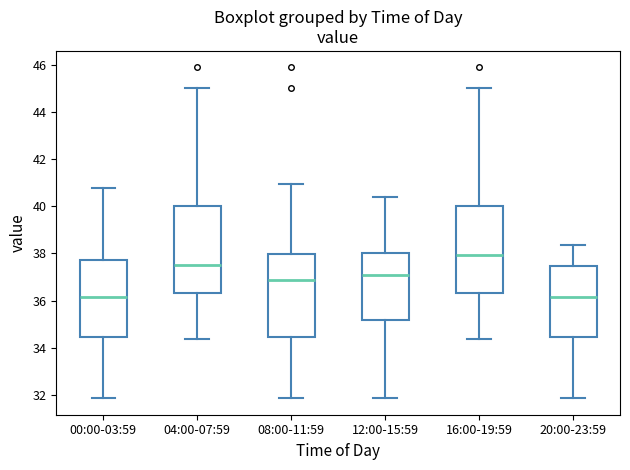

Where does the median line of the box for 20:00-23:59 sit on the y-axis? The values are not printed on the chart, so give them approximately, as read against the axis.

36.2